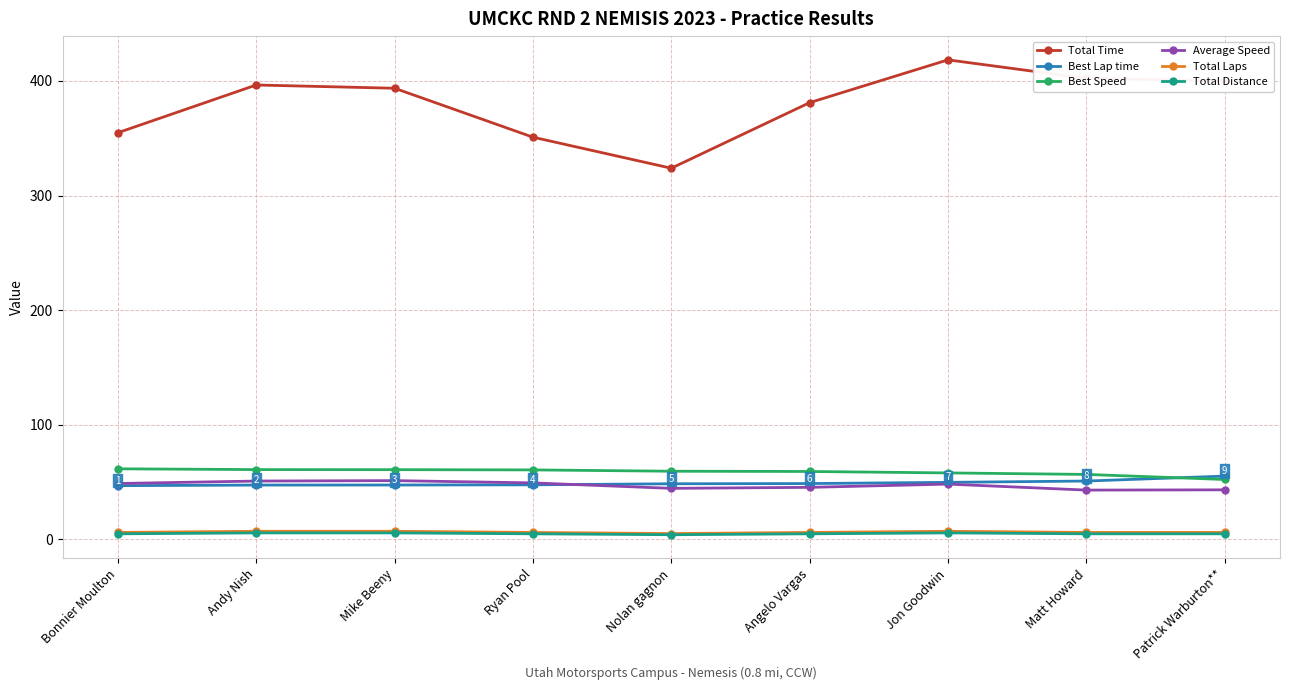

What is the label of the 3rd point from the right?

Jon Goodwin